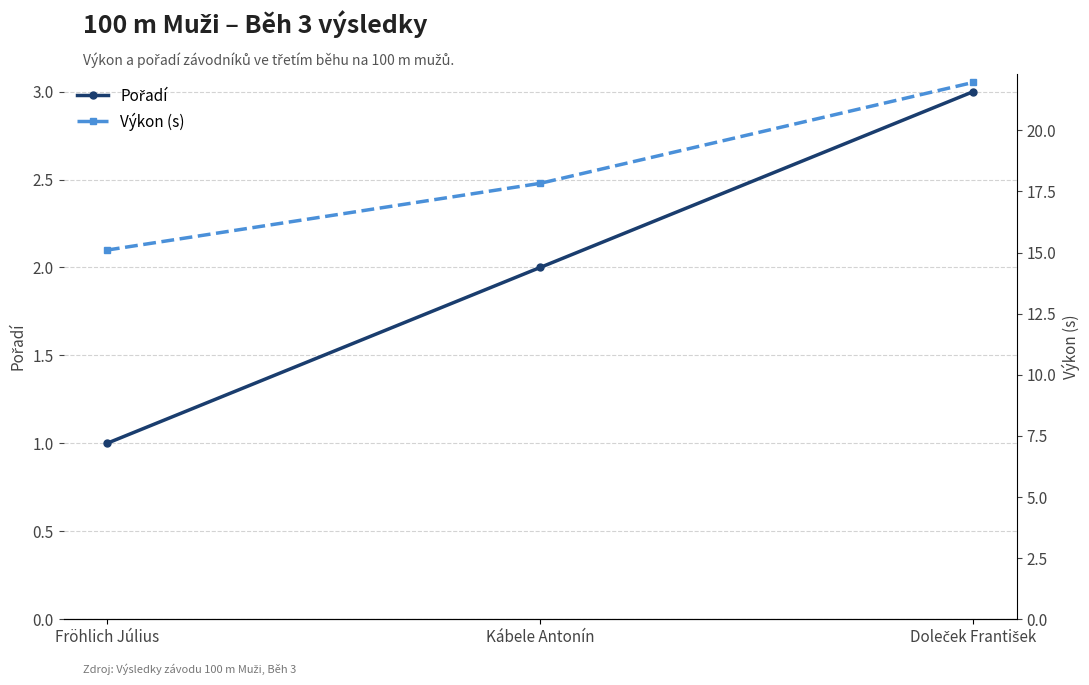

The Výkon (s) series shows 17.8 at Kábele Antonín. True or false?

True